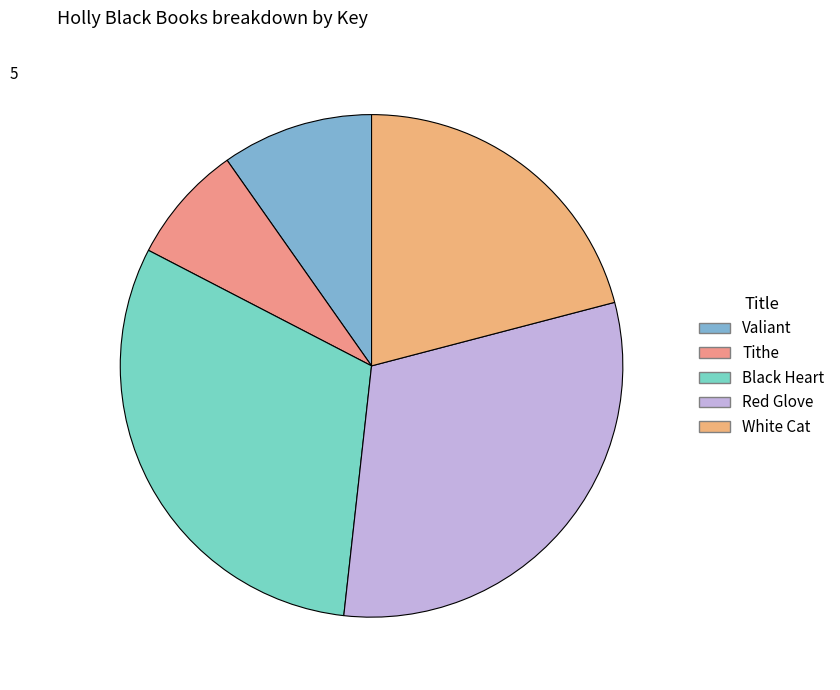

Does Tithe account for over 50% of the chart?

No